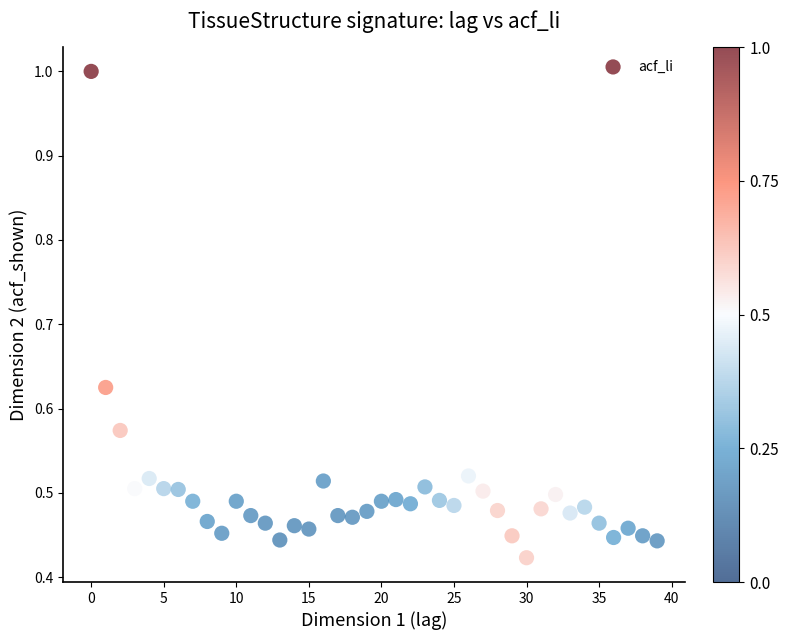

Count the number of points in this scatter plot.

40